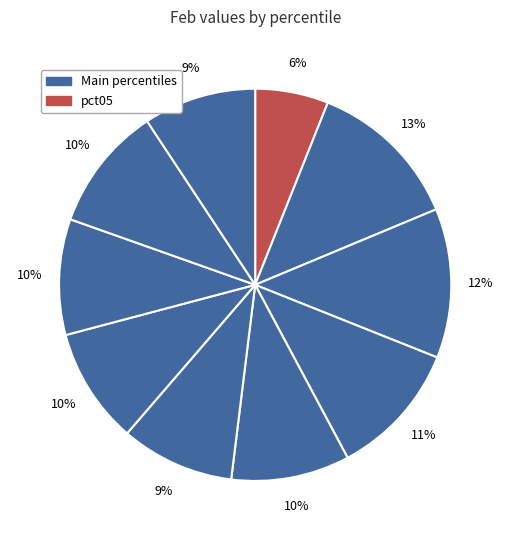

To the nearest percent, what is the difference between the largest and smallest slice percentages?

7%